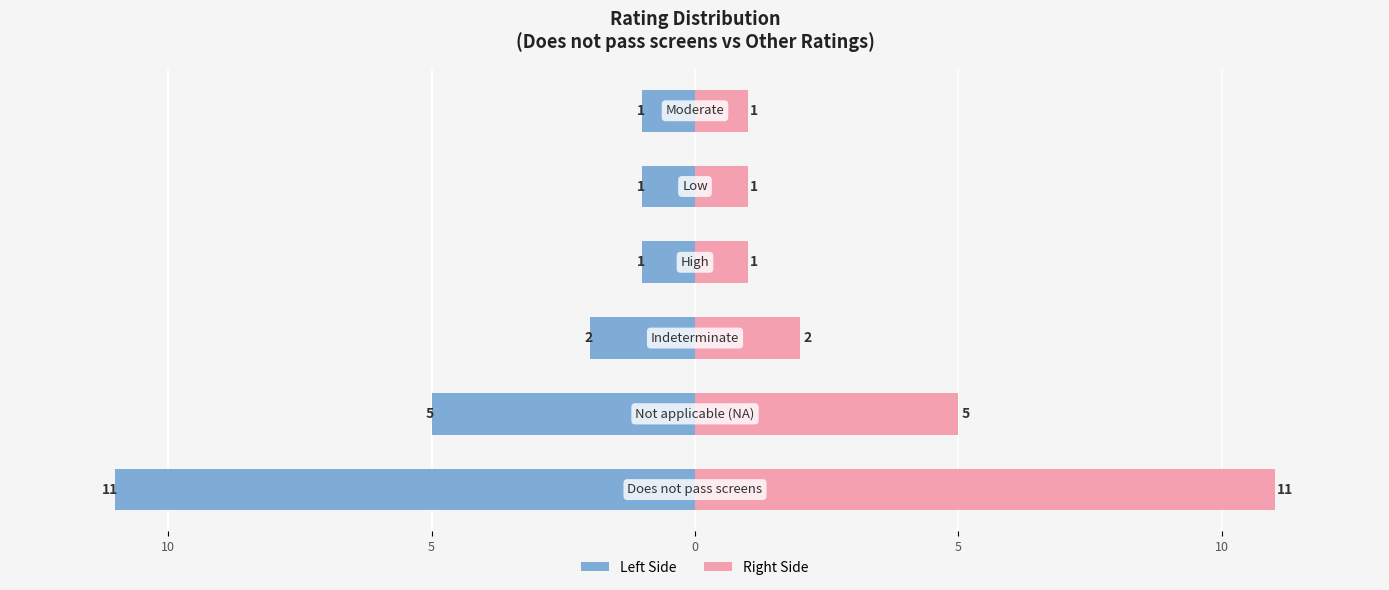

How many Count (left) values are between -5 and -1?

5